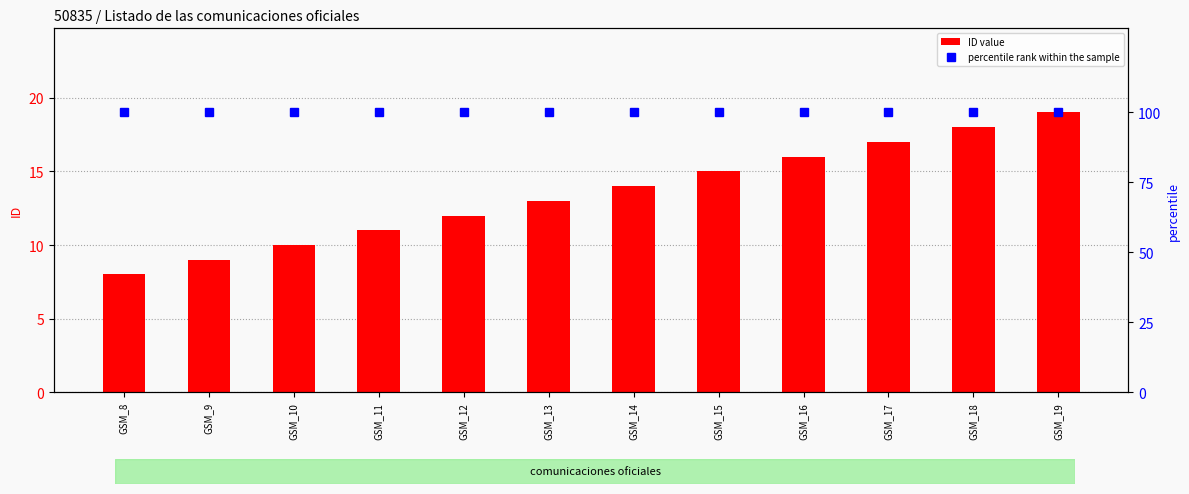

How many categories are shown in the chart?

12